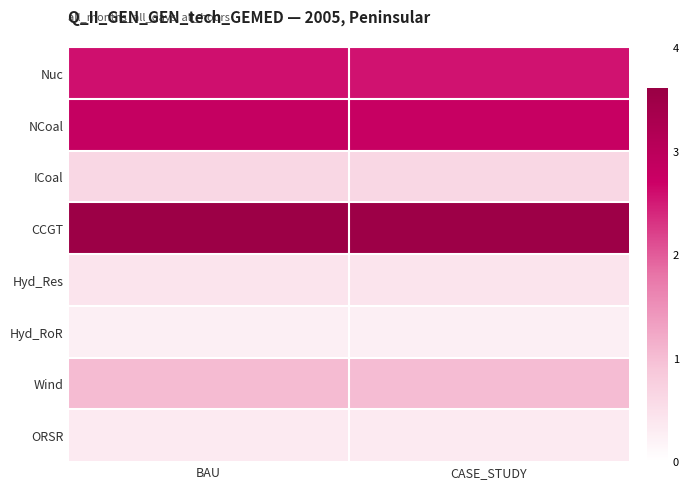

Reading right to left, list all the values displayed in this chart.

Nuc: CASE_STUDY=2.5	BAU=2.6
NCoal: CASE_STUDY=2.8	BAU=2.8
ICoal: CASE_STUDY=0.6	BAU=0.6
CCGT: CASE_STUDY=3.5	BAU=3.5
Hyd_Res: CASE_STUDY=0.4	BAU=0.4
Hyd_RoR: CASE_STUDY=0.3	BAU=0.3
Wind: CASE_STUDY=1.0	BAU=1.0
ORSR: CASE_STUDY=0.3	BAU=0.3